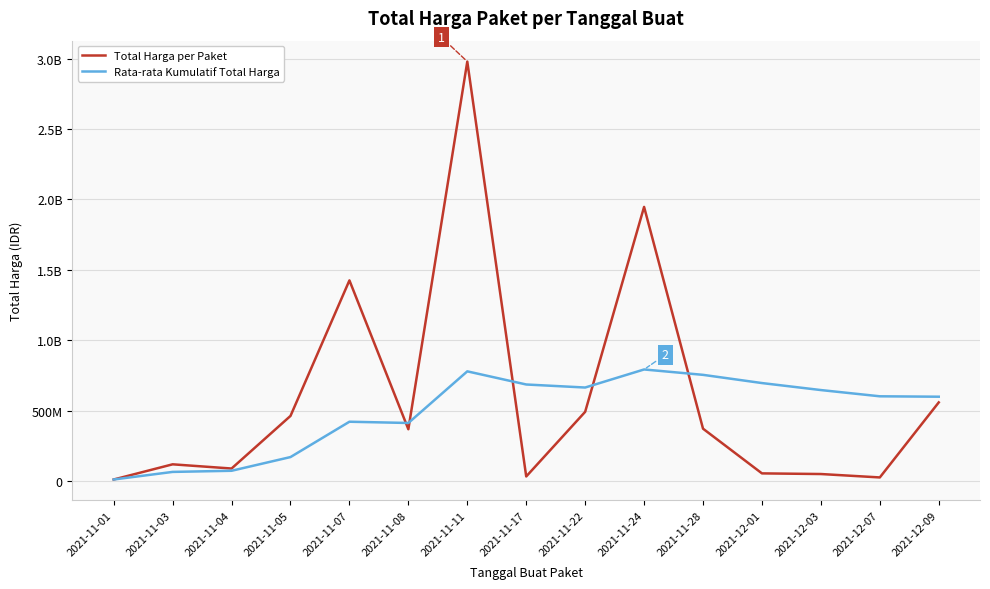

At how many categories does at least one series exceed 1573142350?

2